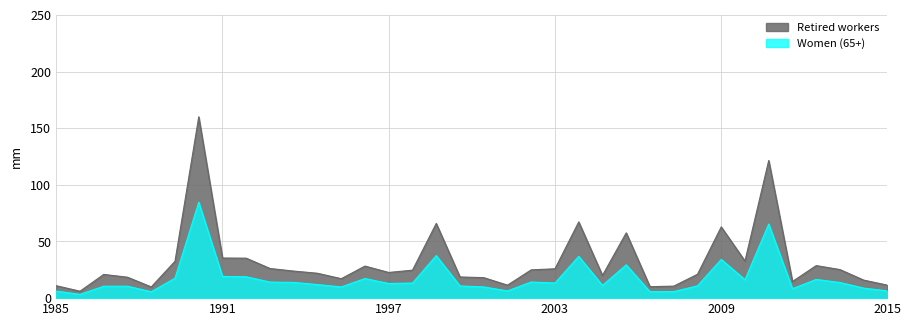

True or false: Retired workers and Women (65+) cross at least once.

False